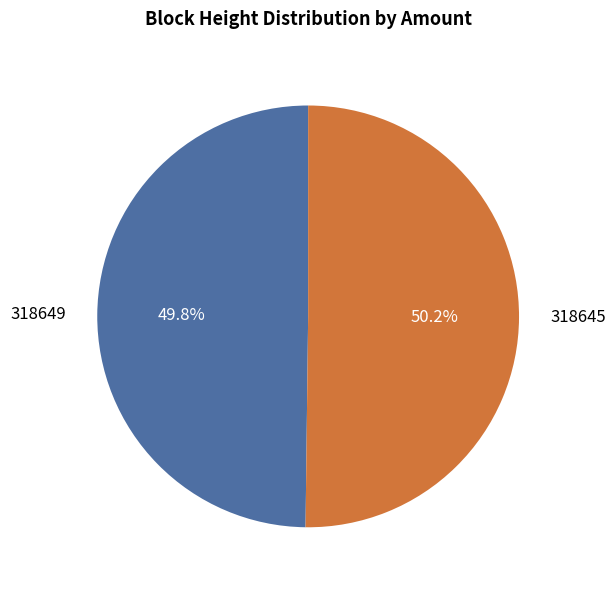

Does any single category account for the majority?

Yes